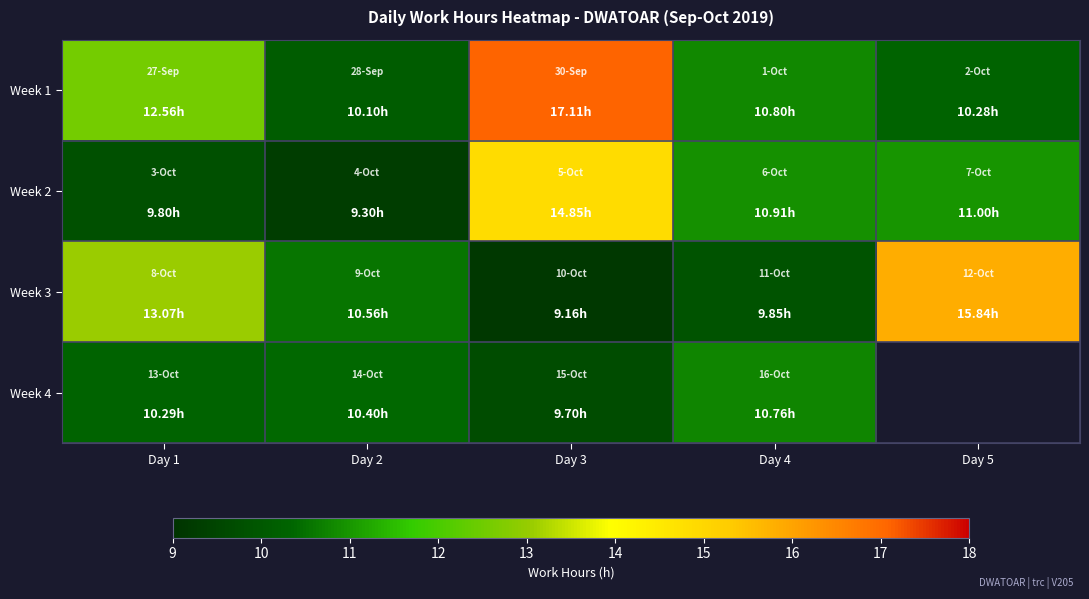

Count the number of categories in the chart.

5